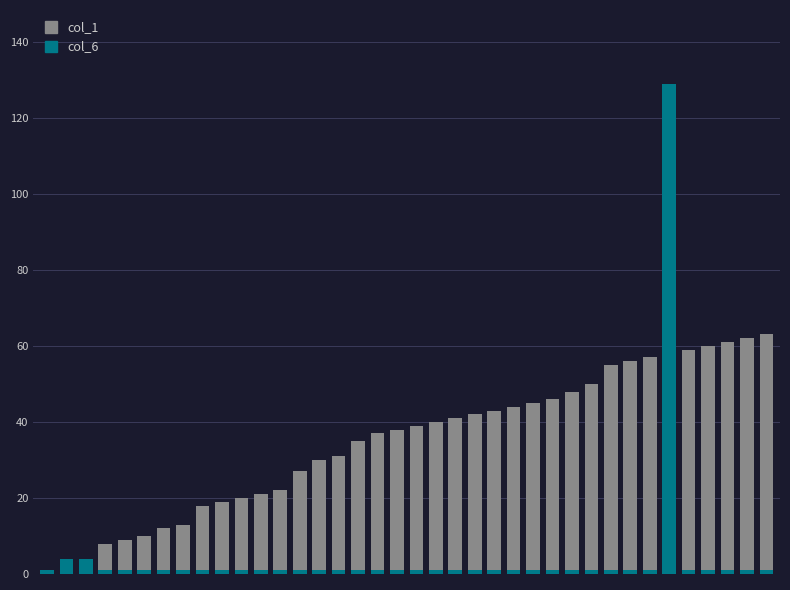

Rank the series at 0 from lowest to highest value.

col_1, col_6